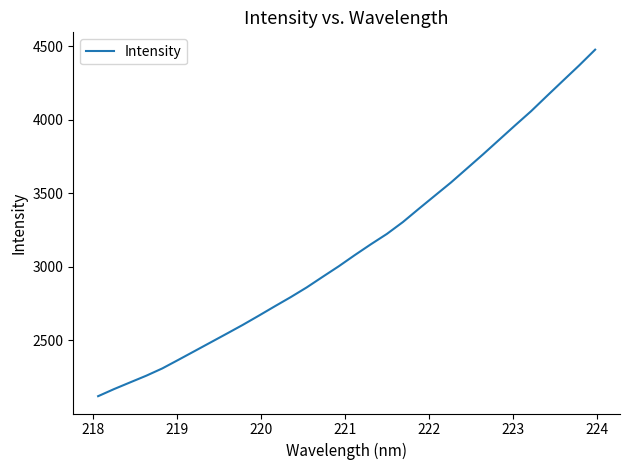

Reading right to left, transcribe all the data shown in this chart.

4477.1	4369.7	4266.7	4163.2	4058.4	3961.6	3863.1	3764.7	3668.8	3573.3	3484.1	3394.8	3303.9	3223.0	3152.5	3079.1	3003.0	2931.5	2859.1	2792.8	2729.9	2665.9	2603.1	2543.4	2484.2	2425.0	2366.1	2307.8	2258.2	2213.0	2167.5	2118.8